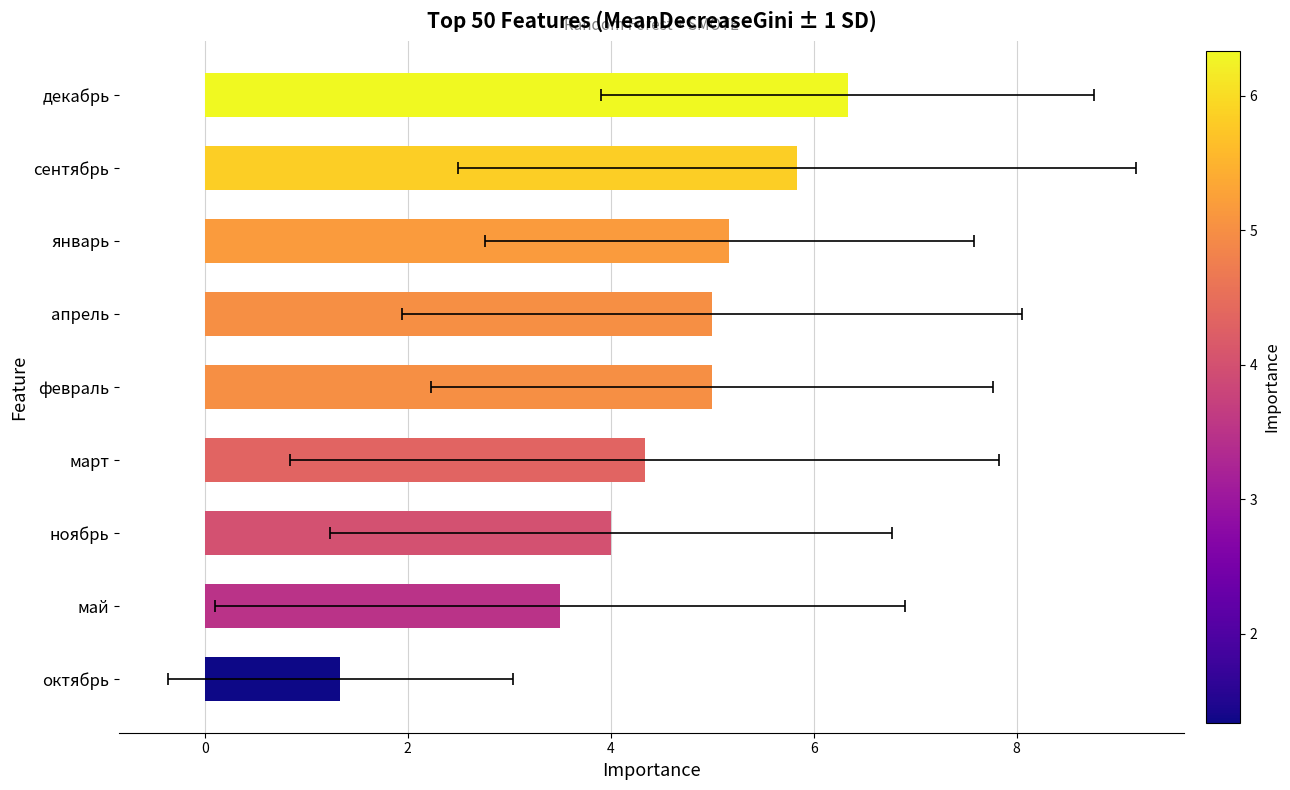

Read the value at март.

4.3